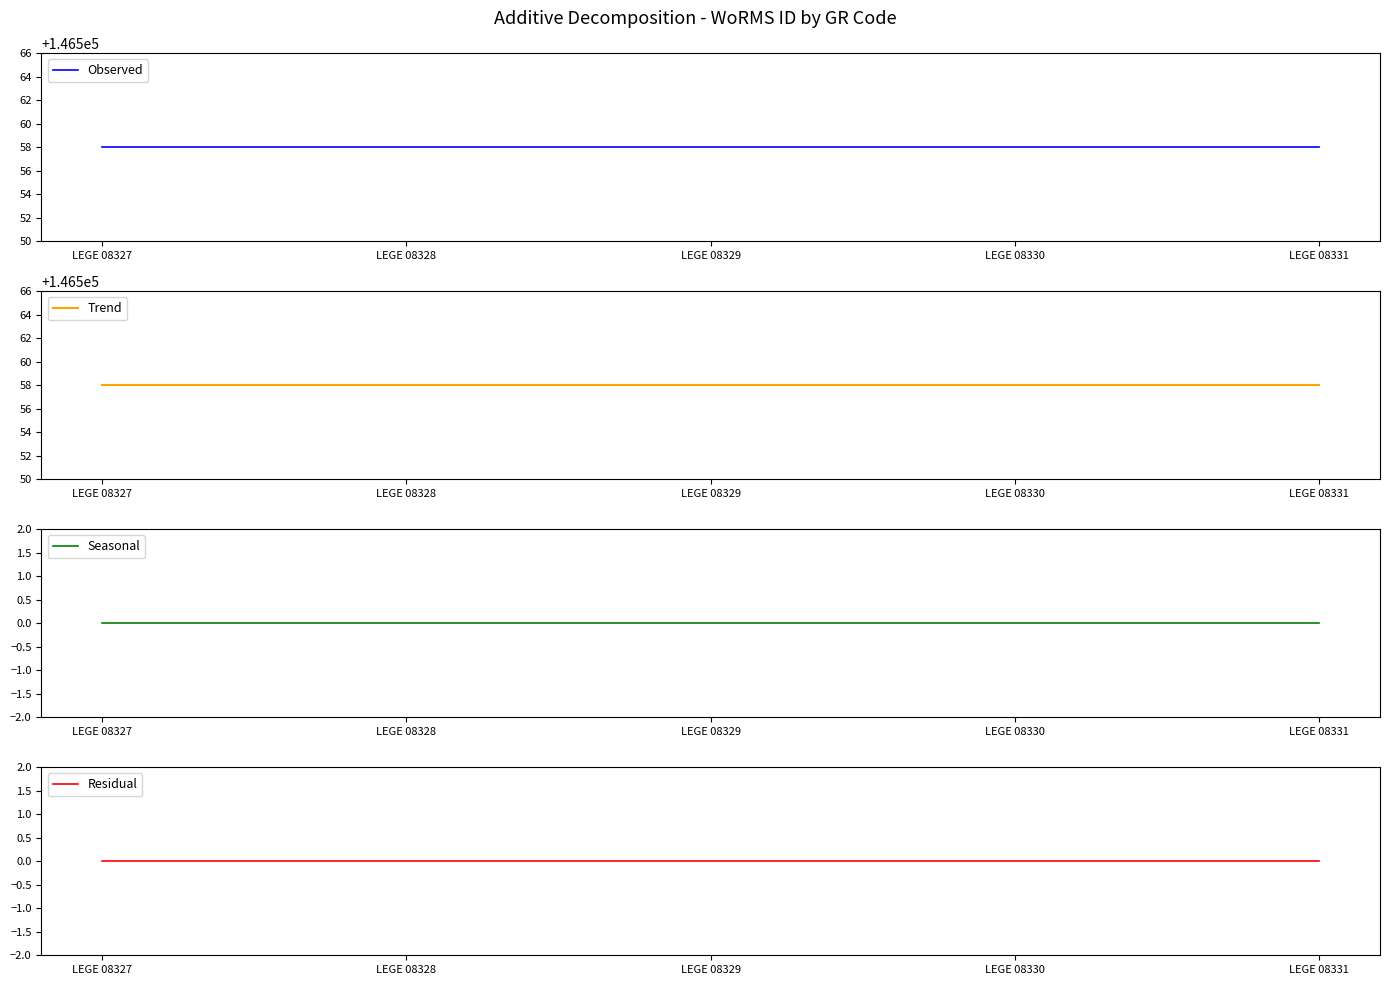

Is the value of Trend at LEGE 08327 greater than the value of Residual at LEGE 08330?

Yes